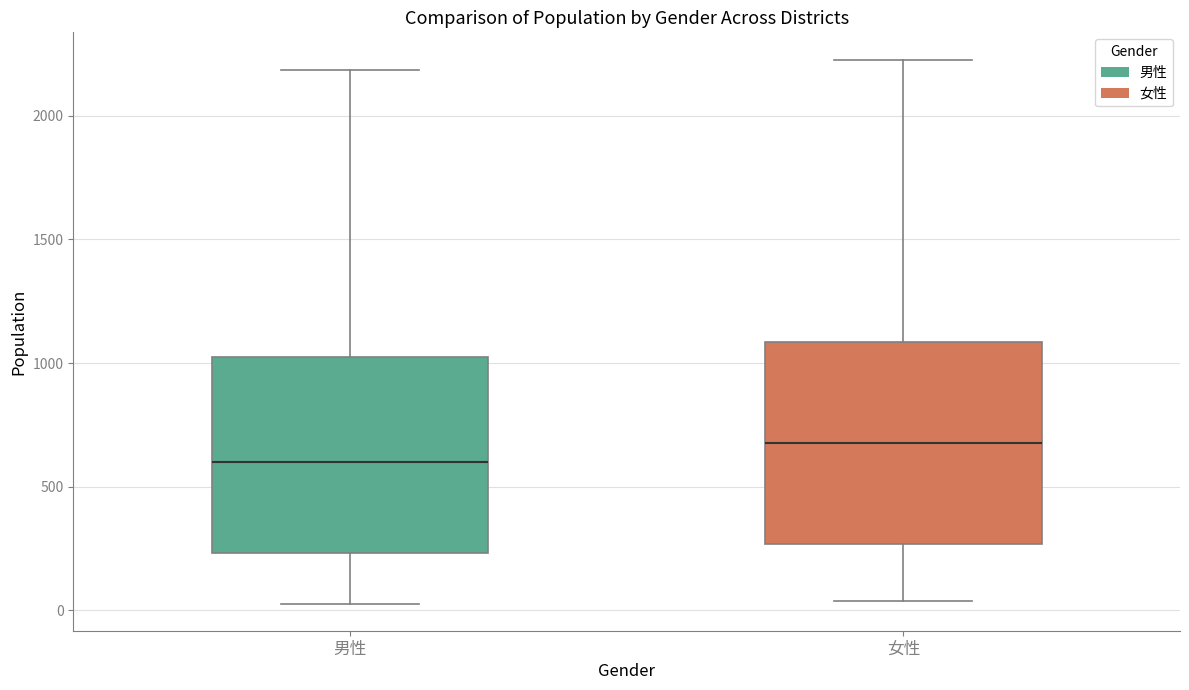

Reading left to right, read every box against the y-axis: the position of its median line, the range the box covers, and the ends of its whiskers. The values are not printed on the chart, so give them approximately, as read against the axis.

男性: median 600, box 250 to 1050, whiskers 50 to 2200
女性: median 700, box 250 to 1100, whiskers 50 to 2250